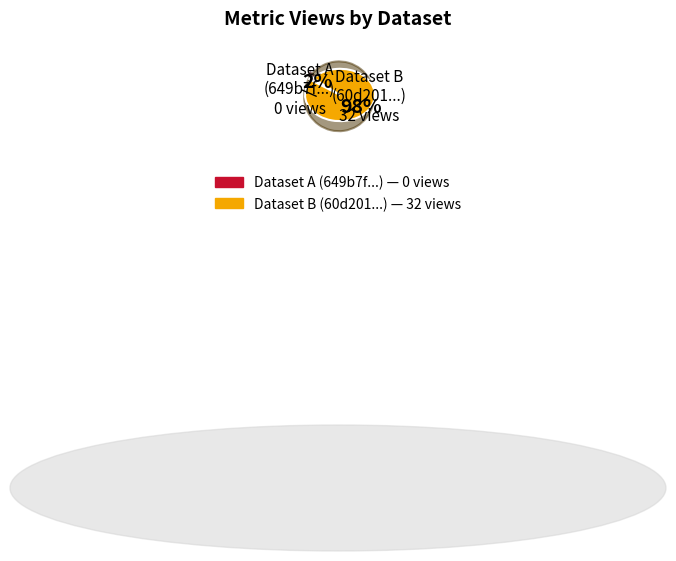

What is the change in value from 649b7f12078190f89be77190 to 60d201a20781901de9633264?

+32